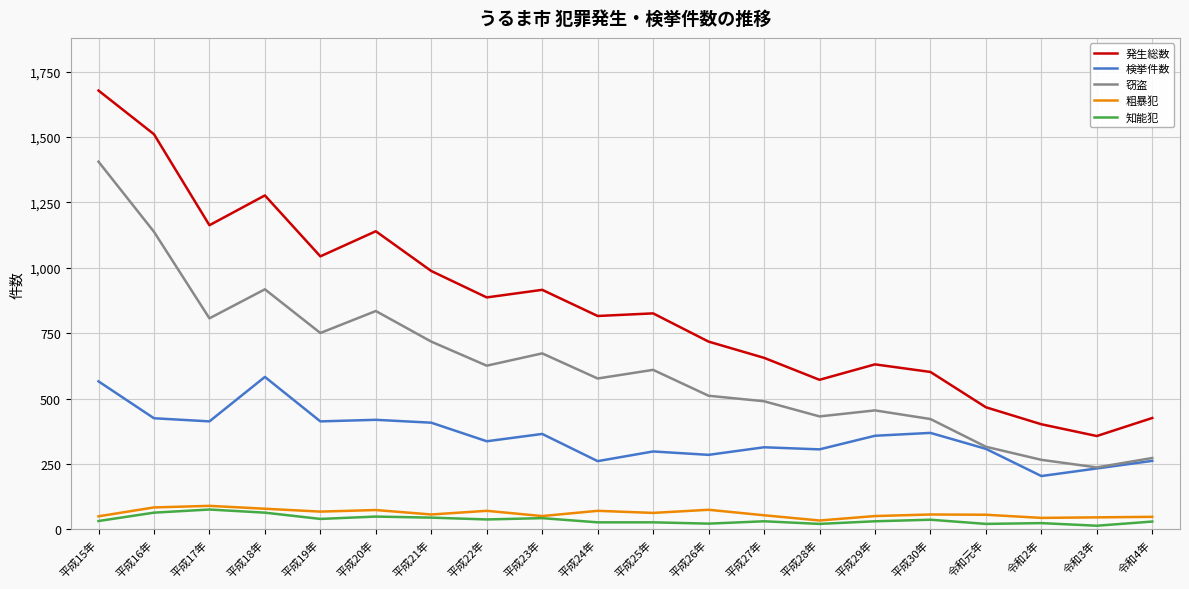

What is the sum of all 知能犯 values?

736